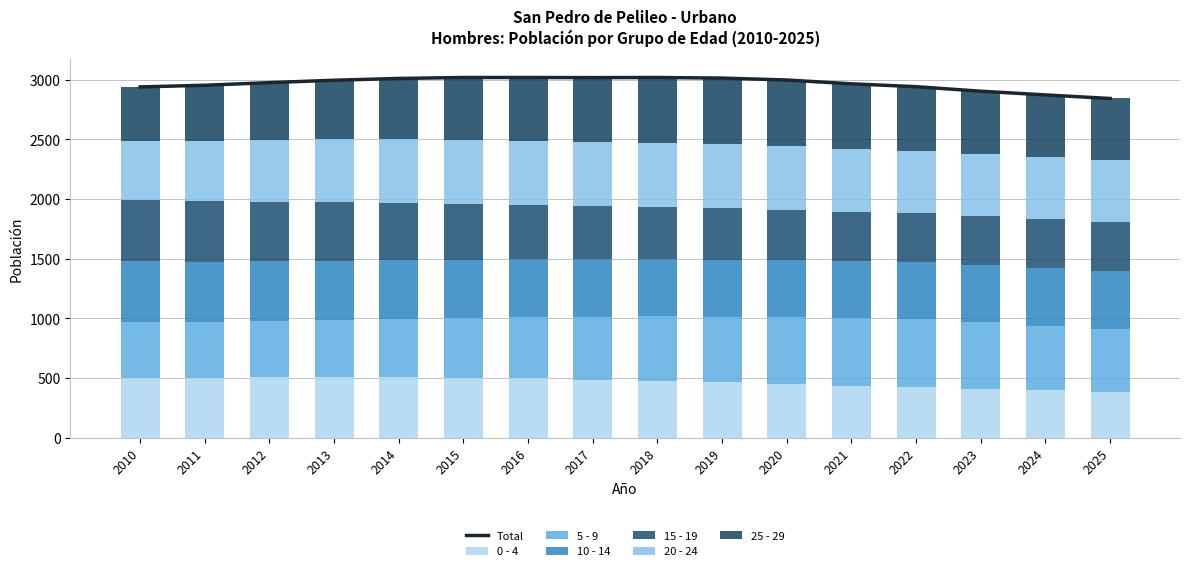

What is the difference between the maximum and second lowest values in the 25 - 29 series?

86